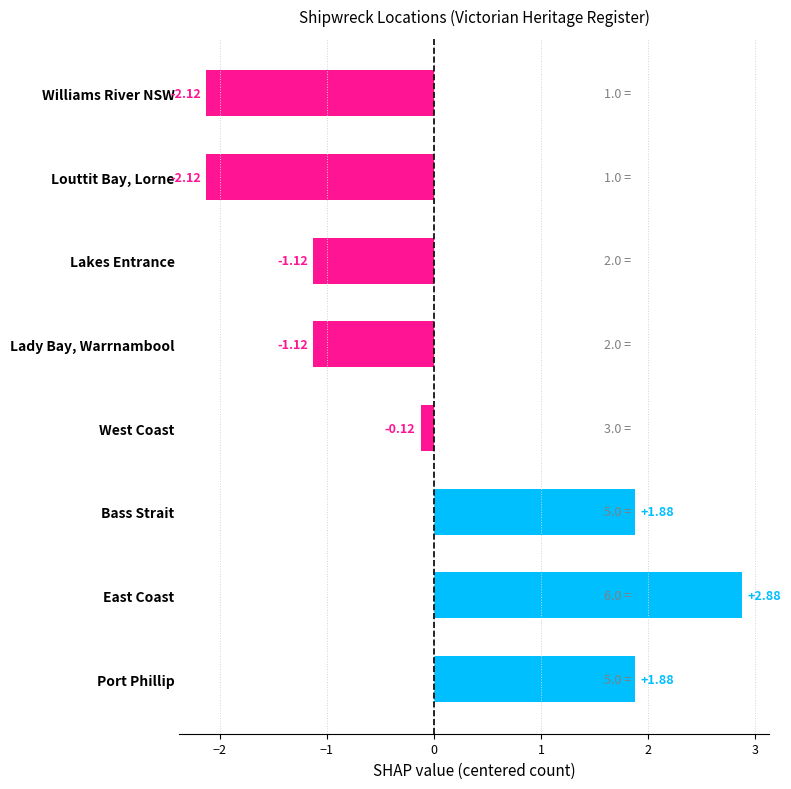

Which label corresponds to the largest value in the chart?

East Coast